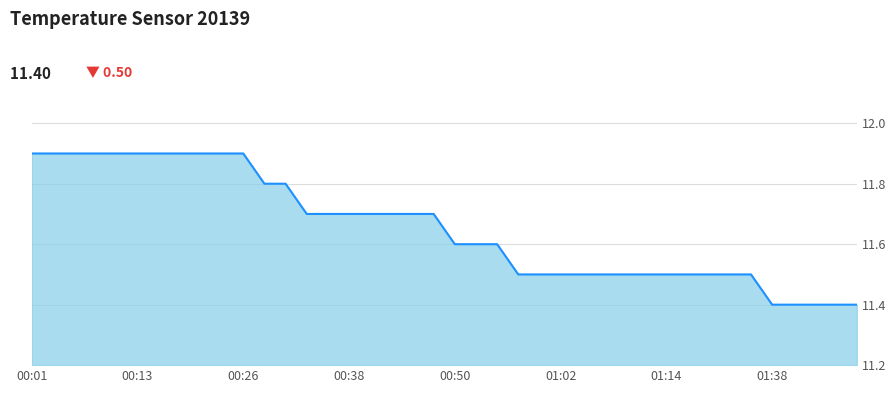

How many series are shown in this chart?

1